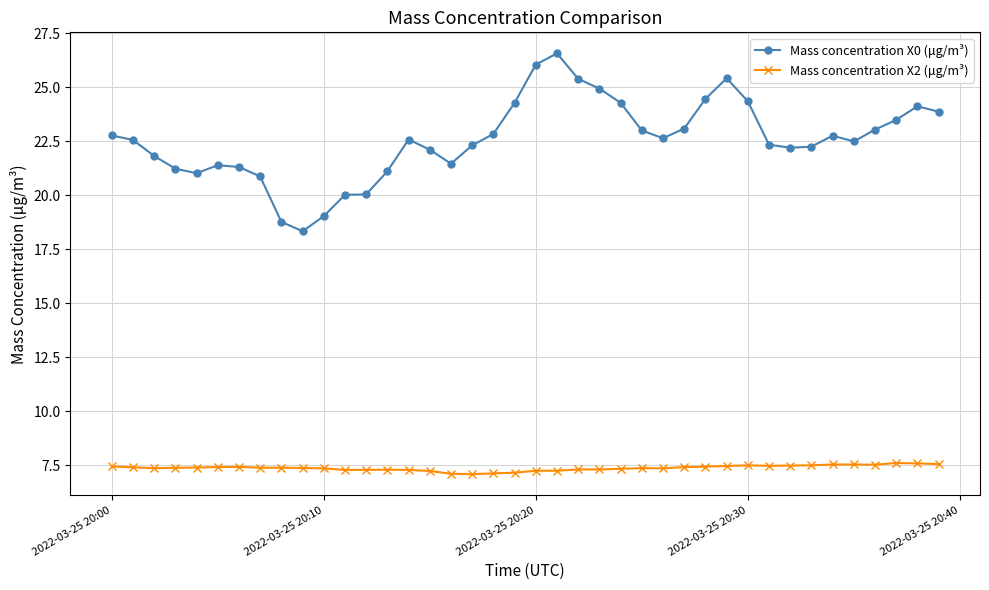

True or false: Mass concentration X0 (μg/m³) and Mass concentration X2 (μg/m³) intersect in this chart.

False